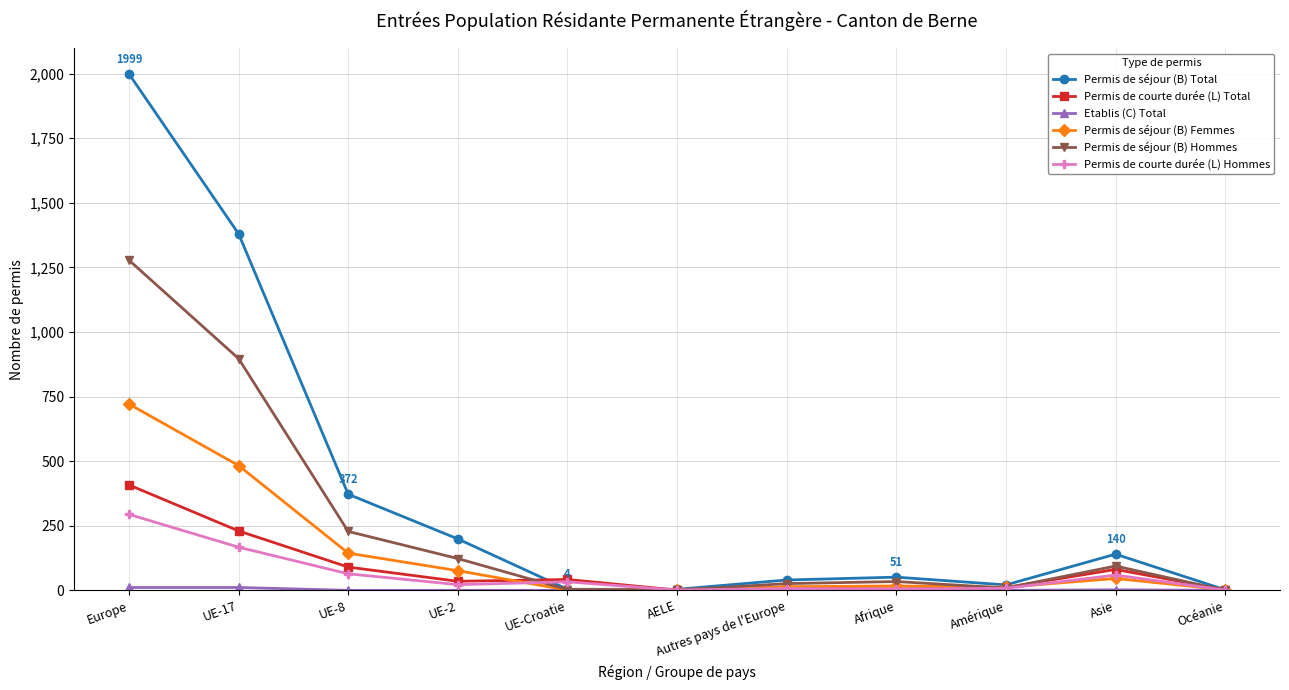

Does the chart have visible grid lines?

Yes